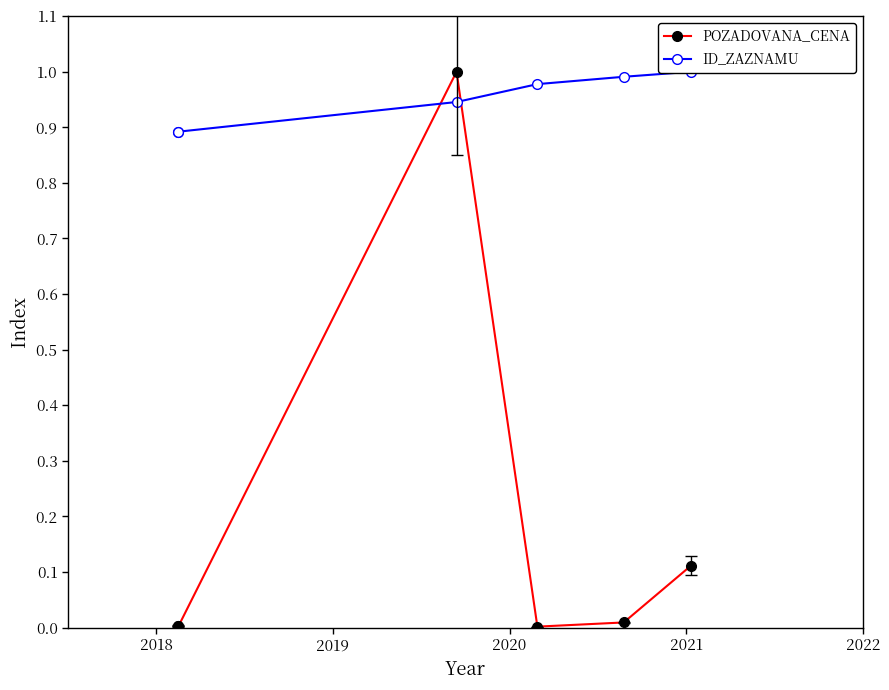

In POZADOVANA_CENA, how many points are lower than both neighbors (excluding endpoints)?

2